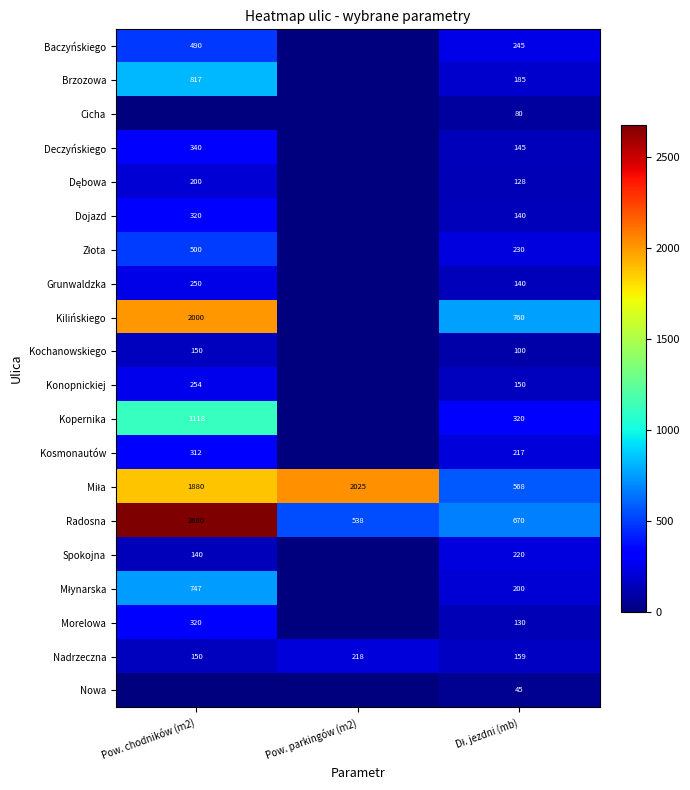

How many Nadrzeczna values are between 150 and 218?

3